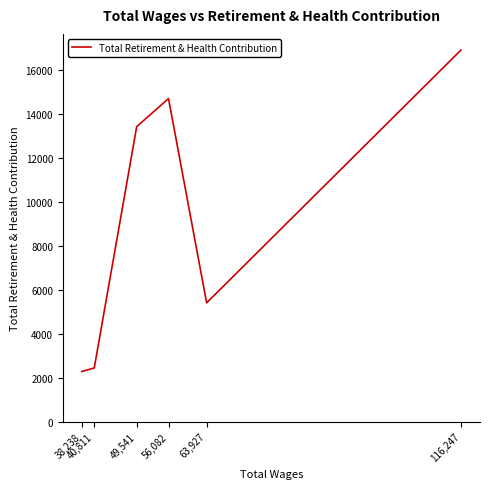

Which has a higher value, 116,247 or 40,811?

116,247